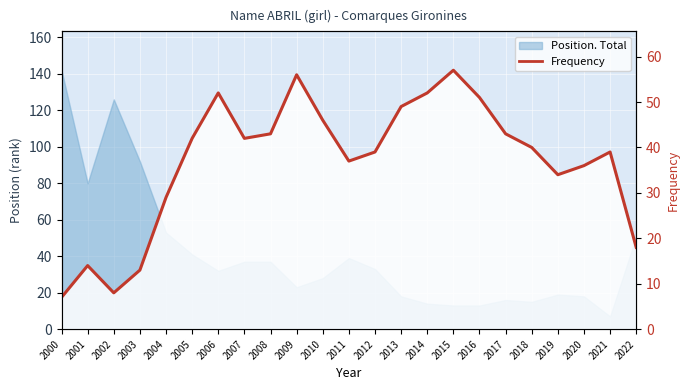

Reading left to right, list all the values displayed in this chart.

2000=7	2001=14	2002=8	2003=13	2004=29	2005=42	2006=52	2007=42	2008=43	2009=56	2010=46	2011=37	2012=39	2013=49	2014=52	2015=57	2016=51	2017=43	2018=40	2019=34	2020=36	2021=39	2022=18